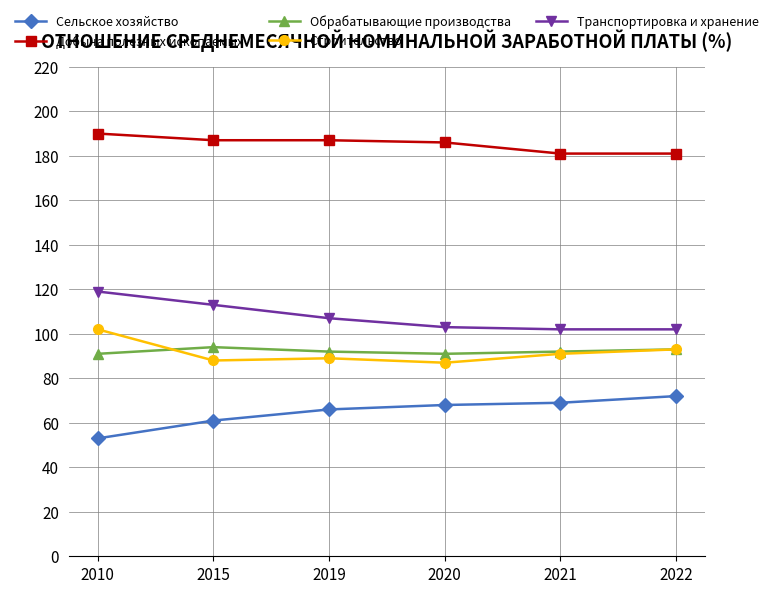

Reading left to right, transcribe all the data shown in this chart.

Сельское хозяйство: 2010=53	2015=61	2019=66	2020=68	2021=69	2022=72
Добыча полезных ископаемых: 2010=190	2015=187	2019=187	2020=186	2021=181	2022=181
Обрабатывающие производства: 2010=91	2015=94	2019=92	2020=91	2021=92	2022=93
Строительство: 2010=102	2015=88	2019=89	2020=87	2021=91	2022=93
Транспортировка и хранение: 2010=119	2015=113	2019=107	2020=103	2021=102	2022=102